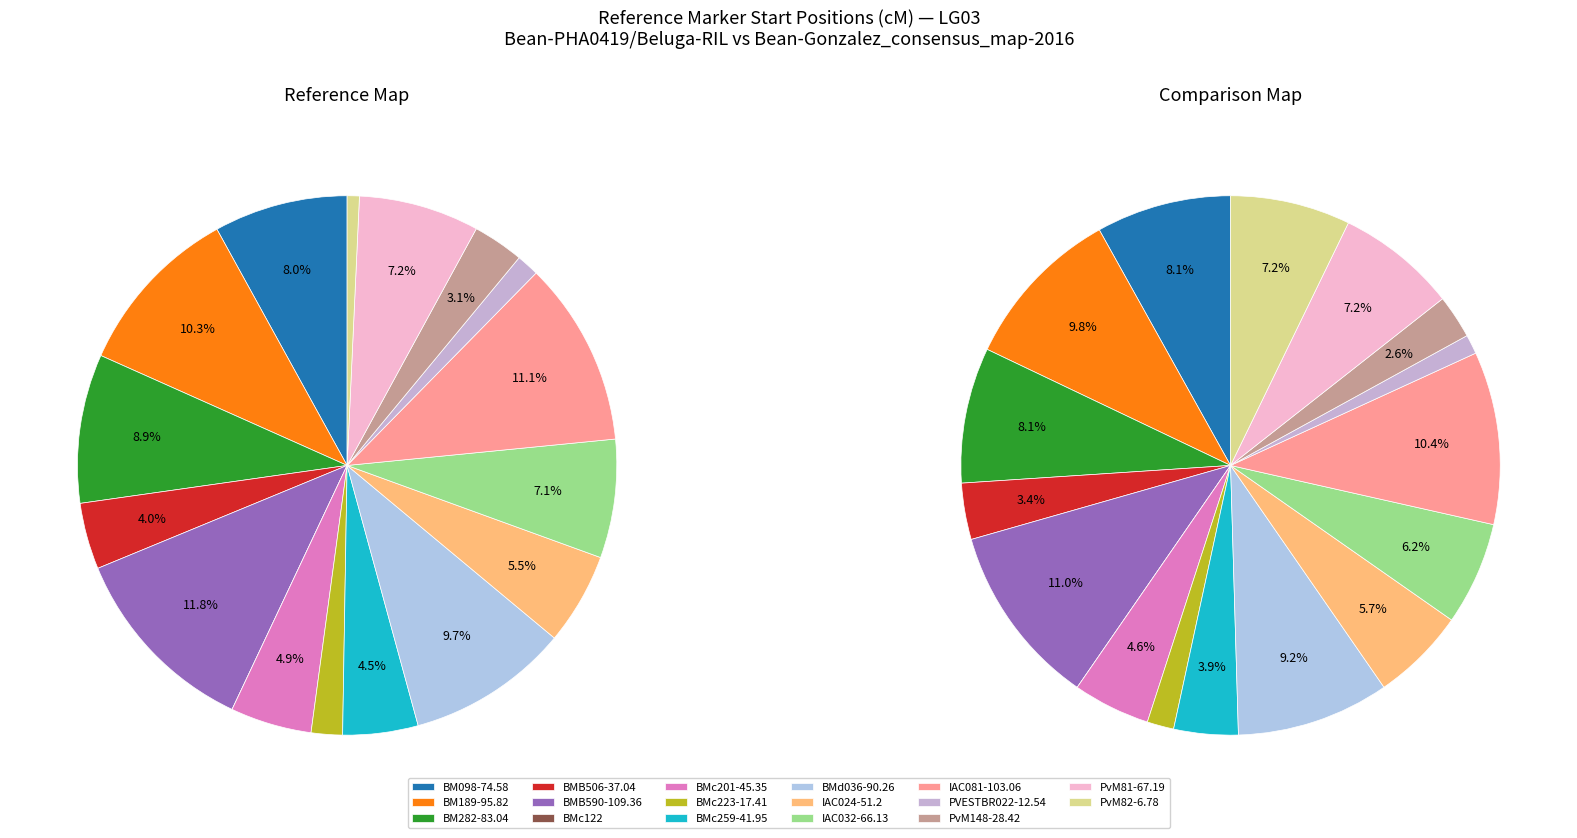

What is the change in value from BM282-83.04 to IAC032-66.13?

-16.9